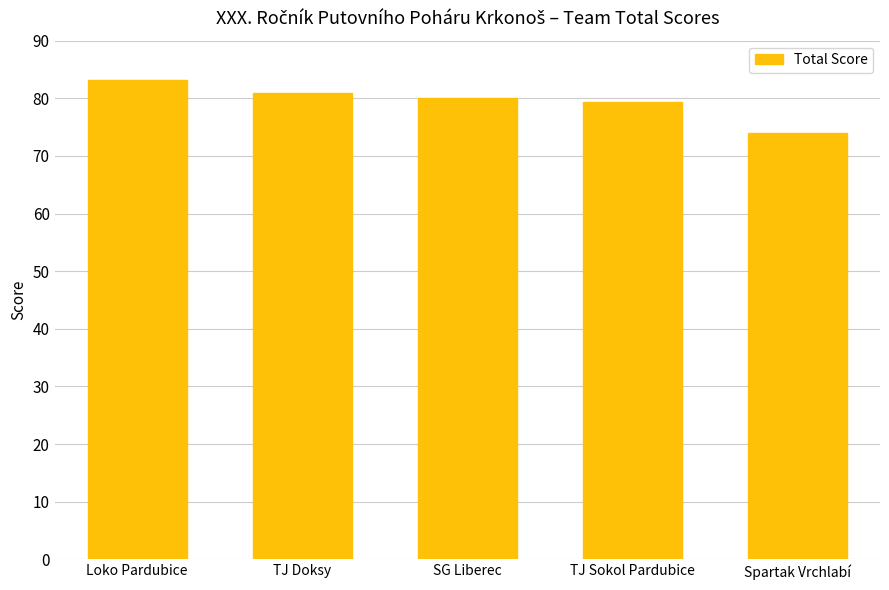

Approximately how many times larger is the value at Spartak Vrchlabí compared to Loko Pardubice?

0.9